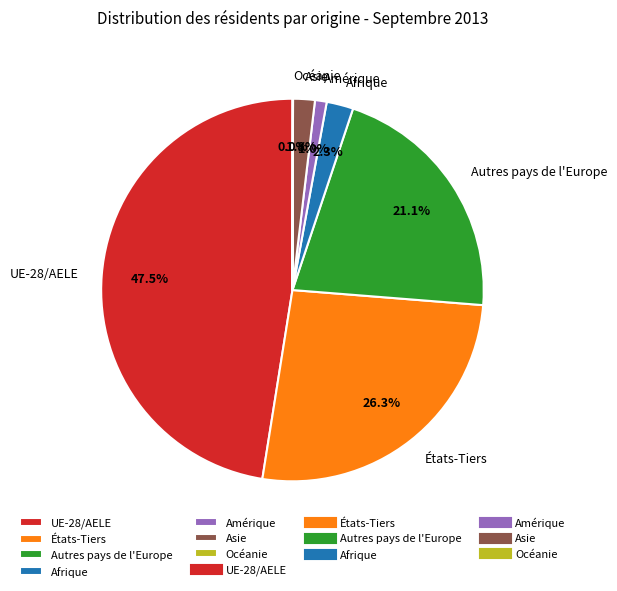

What percentage is NOT represented by Autres pays de l'Europe?

78.9%